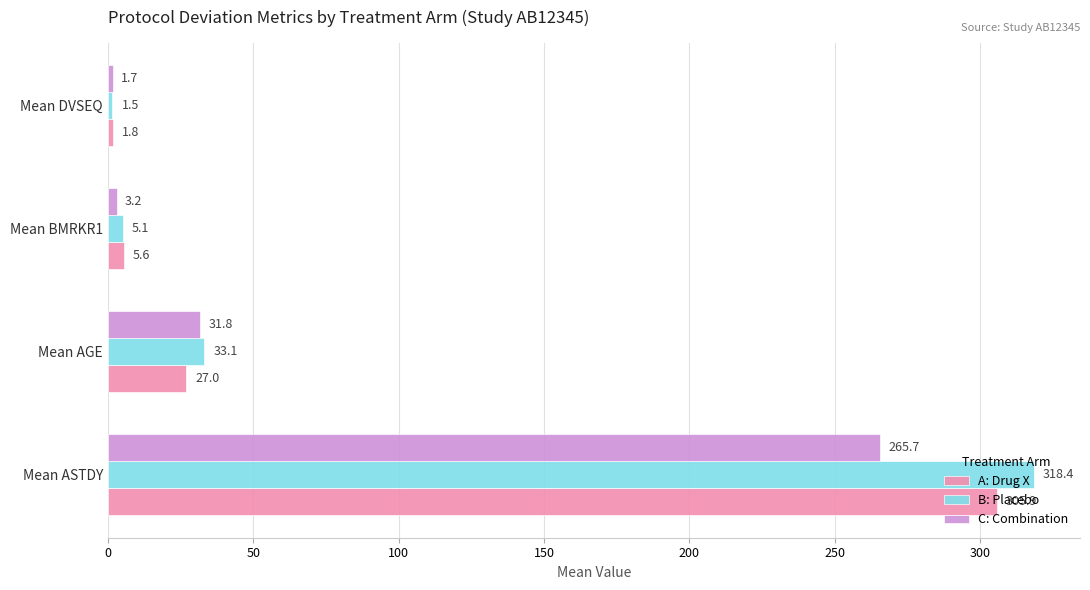

How many categories are shown in the chart?

4